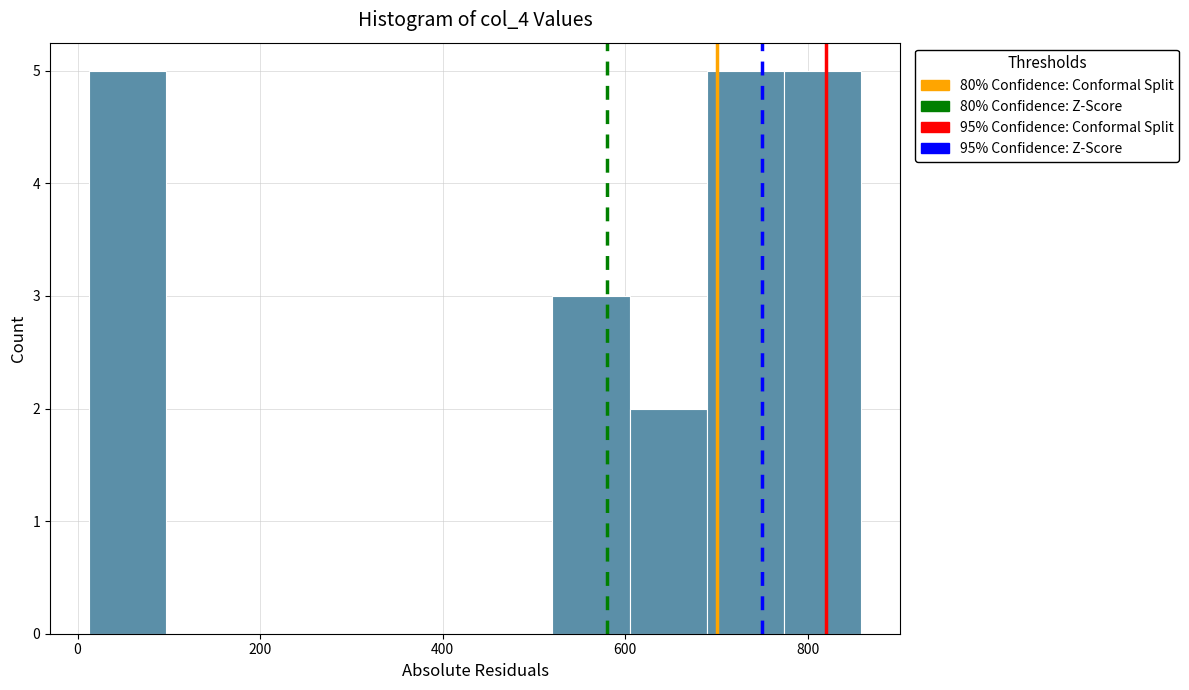

Reading left to right, transcribe this chart: for each bar, give the range it covers on the x-axis and its height. Neither the bar edges nor the heights are printed on the chart, so give them approximately, as read against the axes.

20 to 100: 5
100 to 180: 0
180 to 260: 0
260 to 360: 0
360 to 440: 0
440 to 520: 0
520 to 600: 3
600 to 680: 2
680 to 780: 5
780 to 860: 5